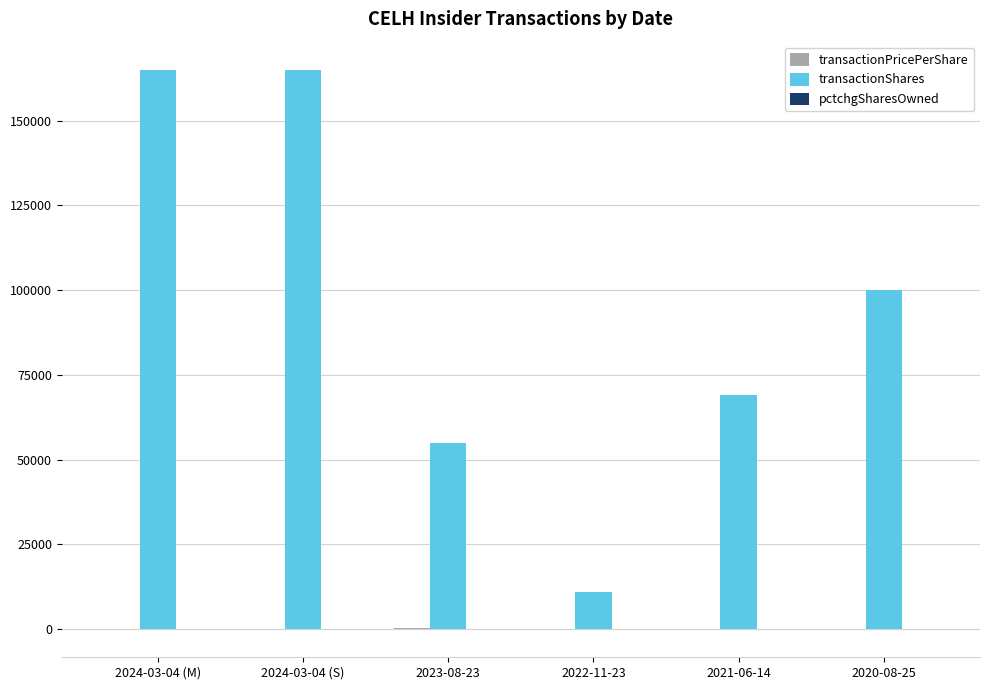

How many categories are shown in the chart?

6